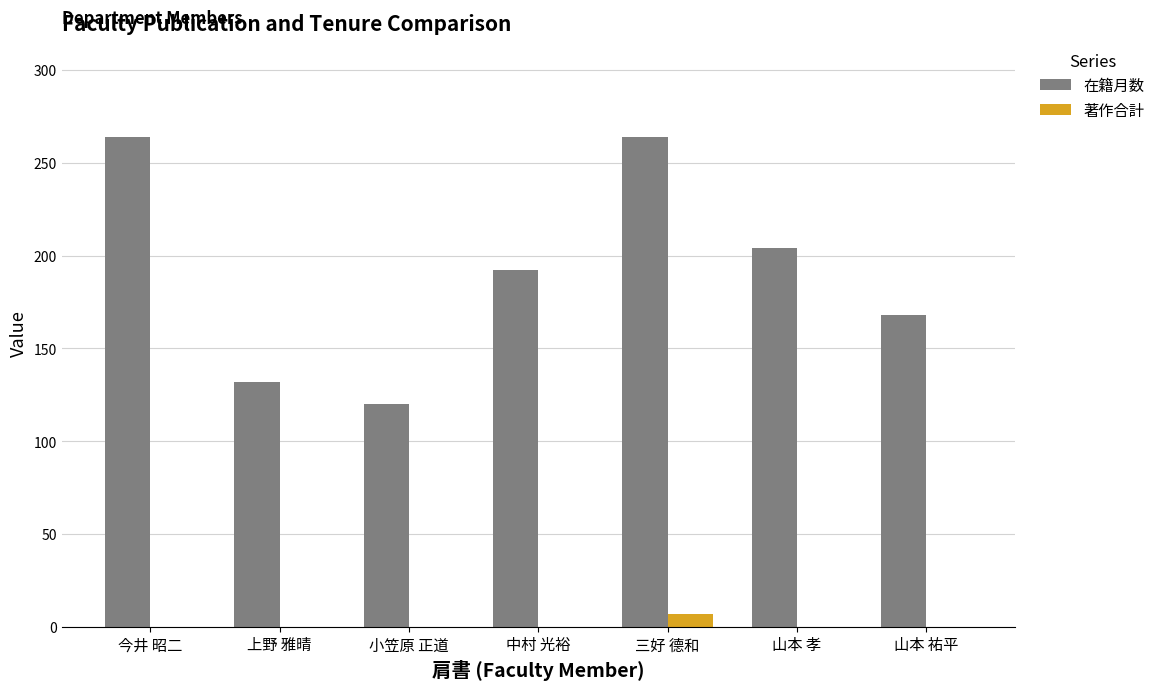

How many series are shown in this chart?

2